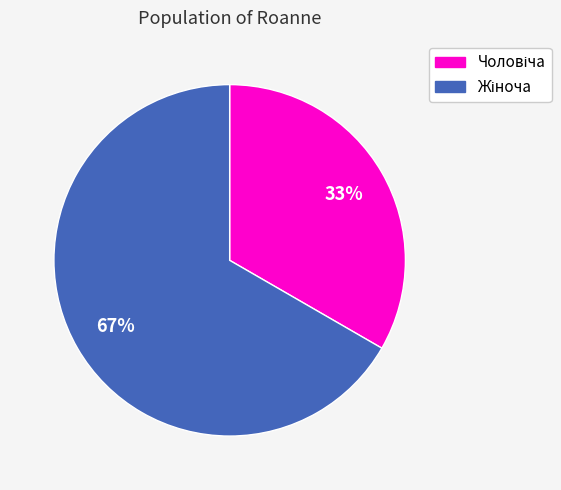

How many slices are in this pie chart?

2